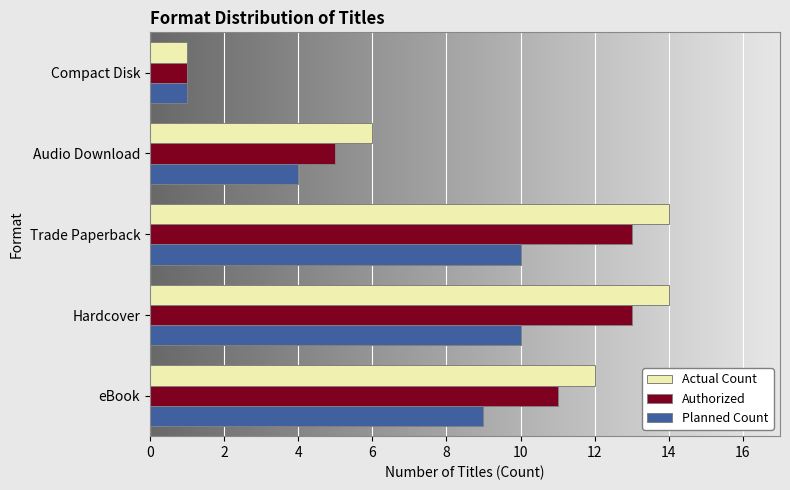

How many distinct data groups are displayed?

3